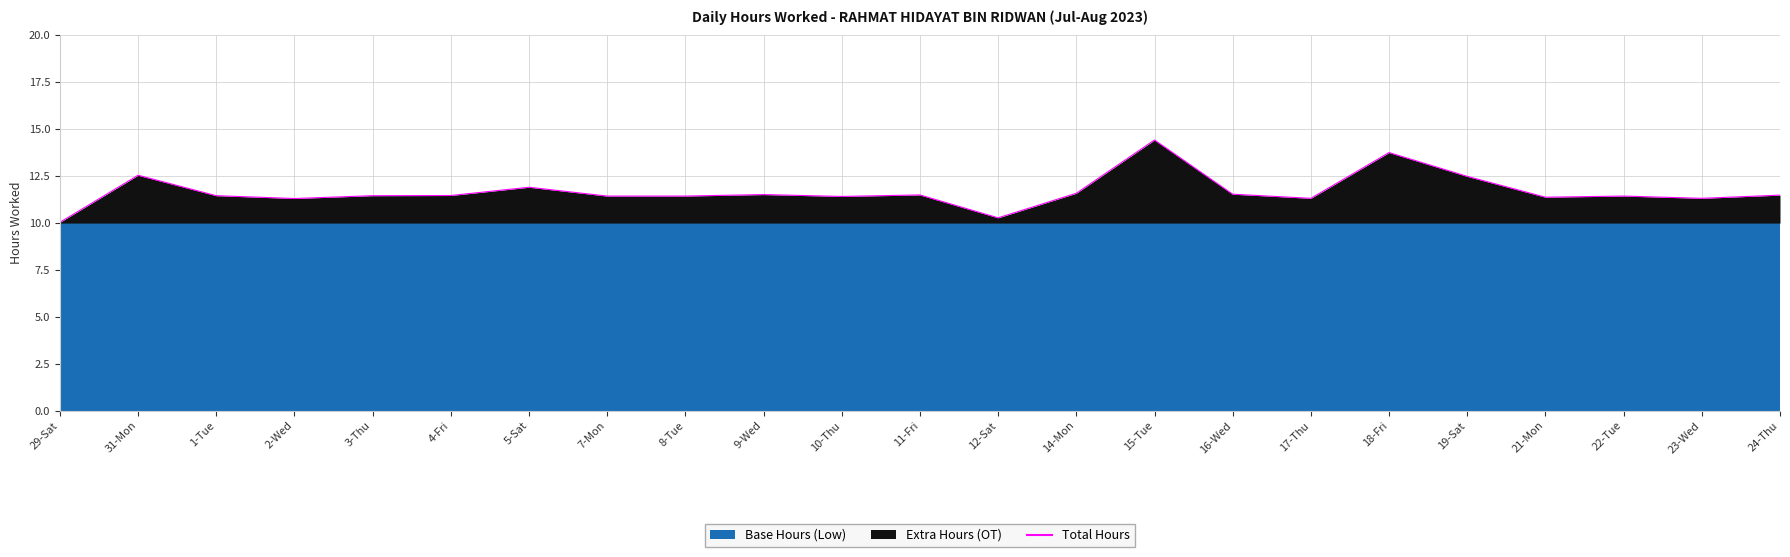

What is the smallest value displayed?

10.0